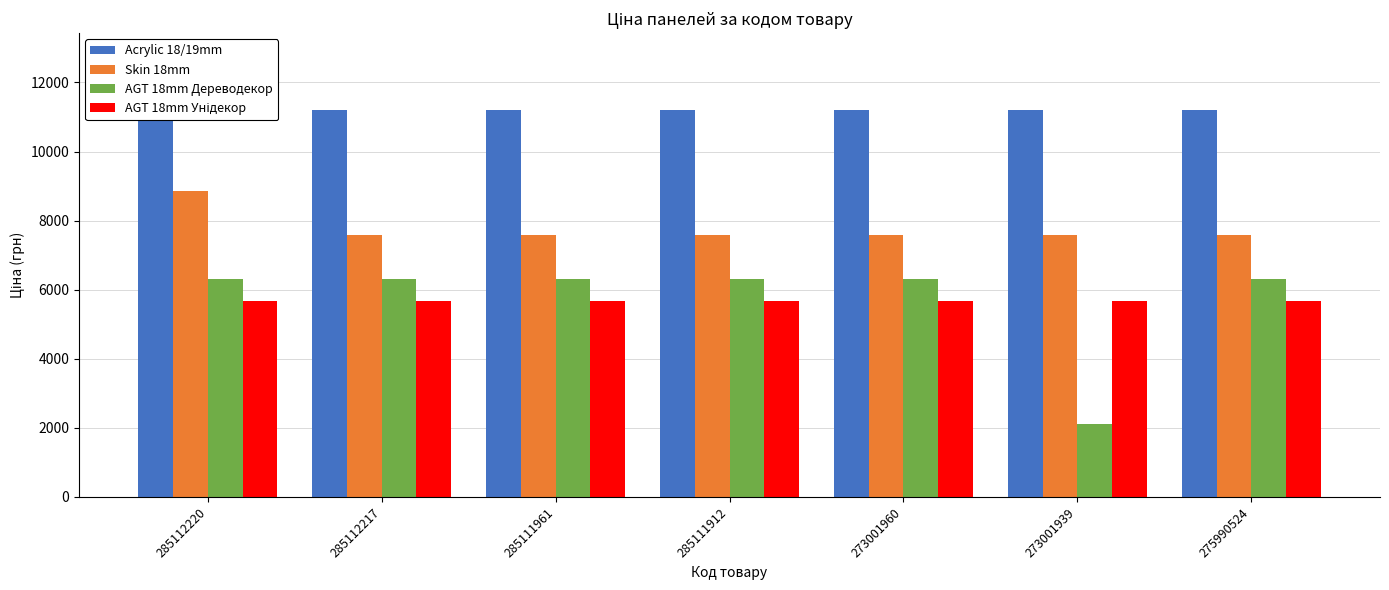

At which category does the chart reach its peak across all series?

285112220